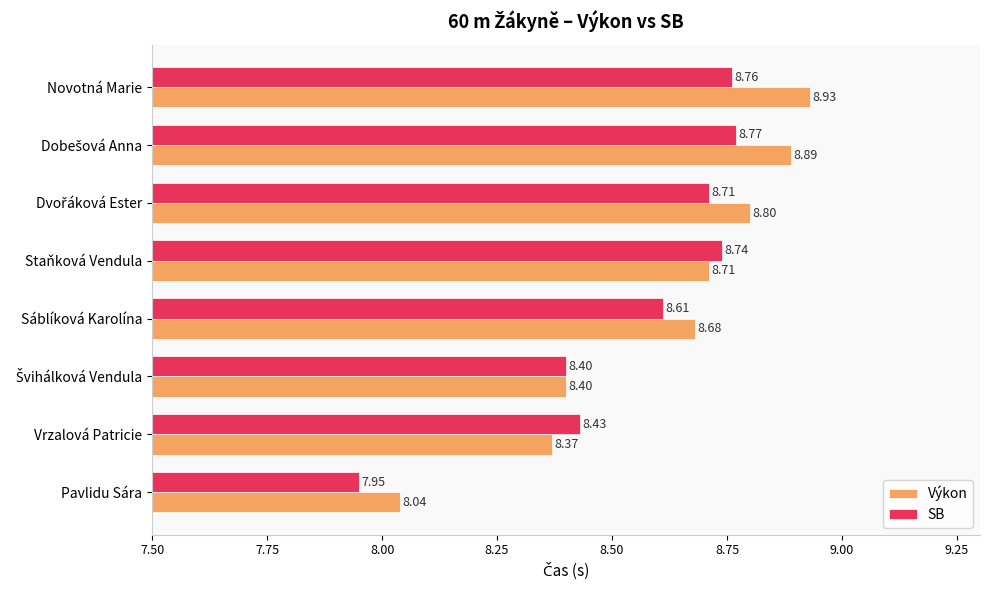

Between Staňková Vendula and Novotná Marie, which series saw the biggest shift?

Výkon